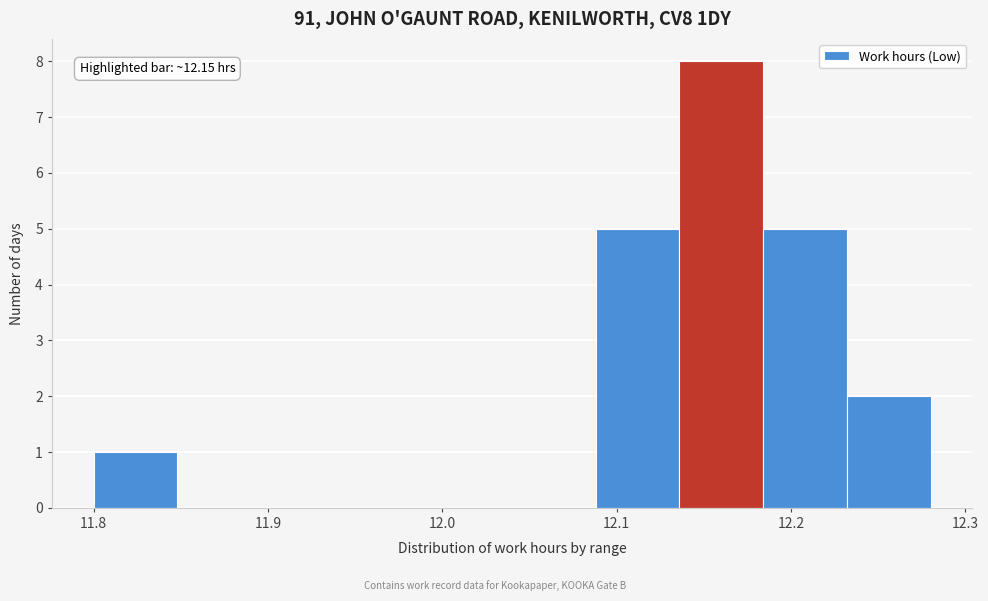

Which range on the x-axis has the tallest bar?

12.136 to 12.184